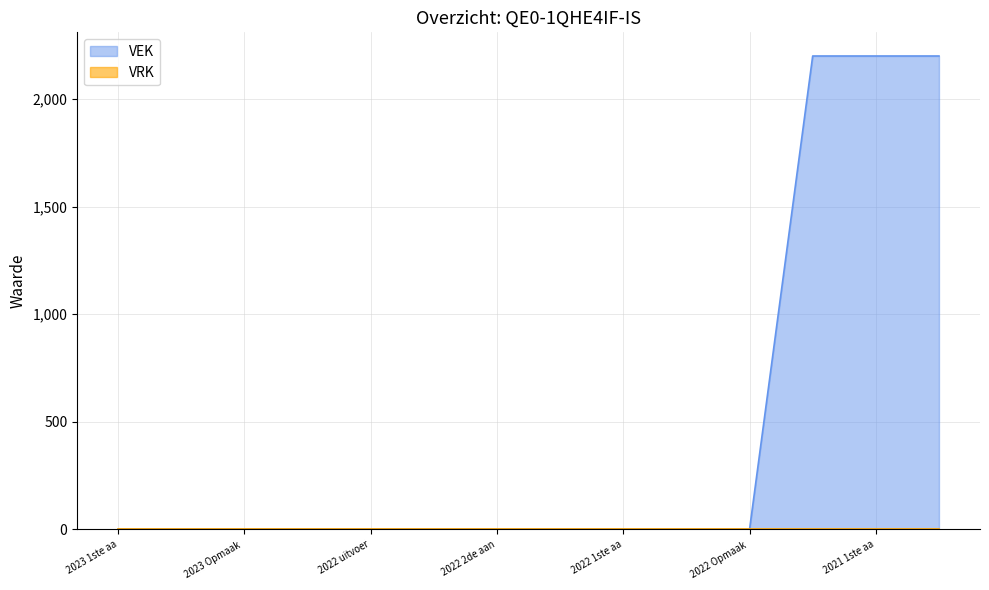

The VEK series shows -808 at 2022 Opmaak . True or false?

False